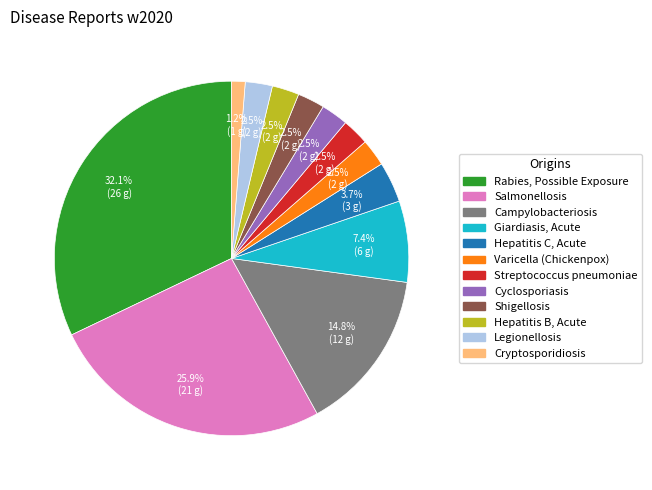

Does Hepatitis B, Acute account for over 50% of the chart?

No